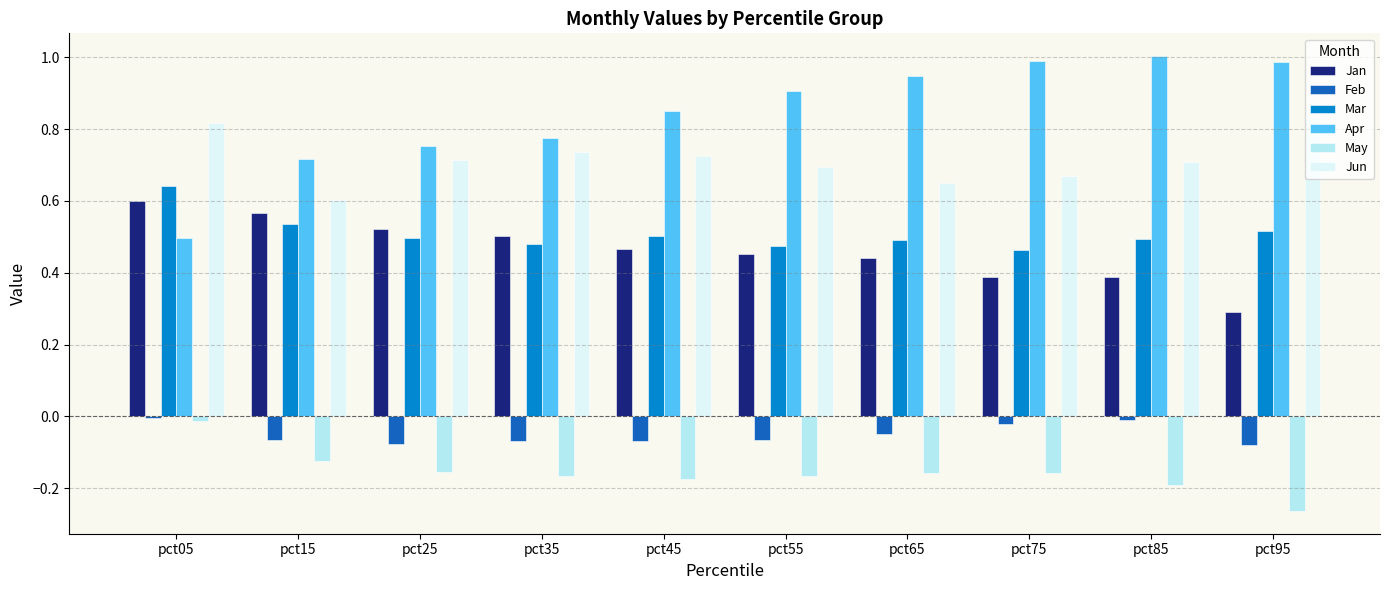

What is the total value across all series at pct25?

2.3